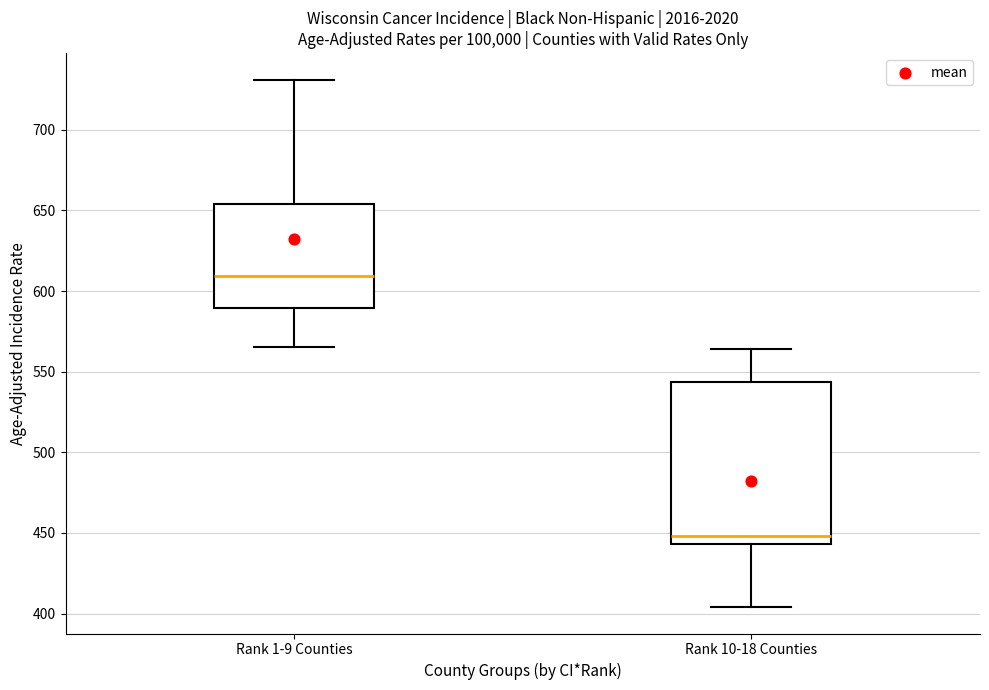

Reading left to right, read every box against the y-axis: the position of its median line, the range the box covers, and the ends of its whiskers. The values are not printed on the chart, so give them approximately, as read against the axis.

Rank 1-9 Counties: median 610, box 590 to 655, whiskers 565 to 730
Rank 10-18 Counties: median 450, box 445 to 545, whiskers 405 to 565